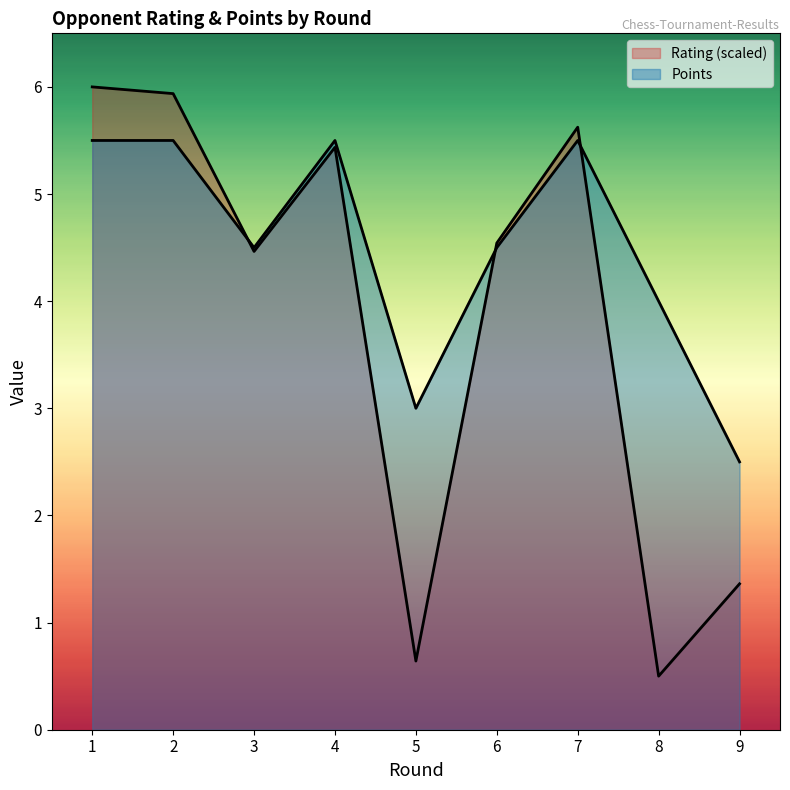

In Points, how many points are lower than both neighbors (excluding endpoints)?

2